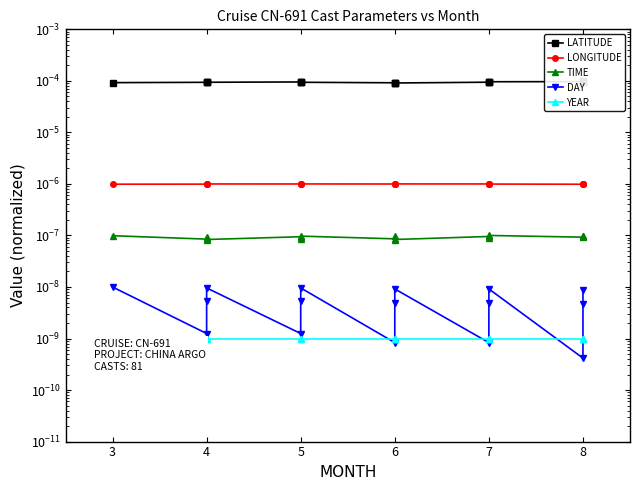

Is it true that LONGITUDE equals 0.0 at 7?

False